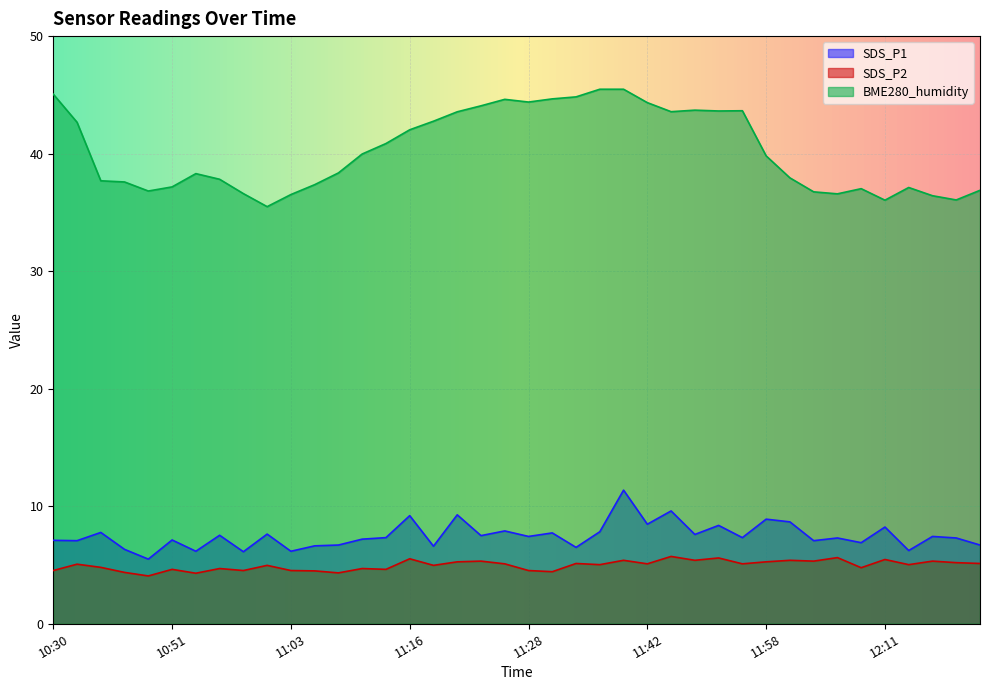

True or false: SDS_P2 and SDS_P1 intersect in this chart.

False